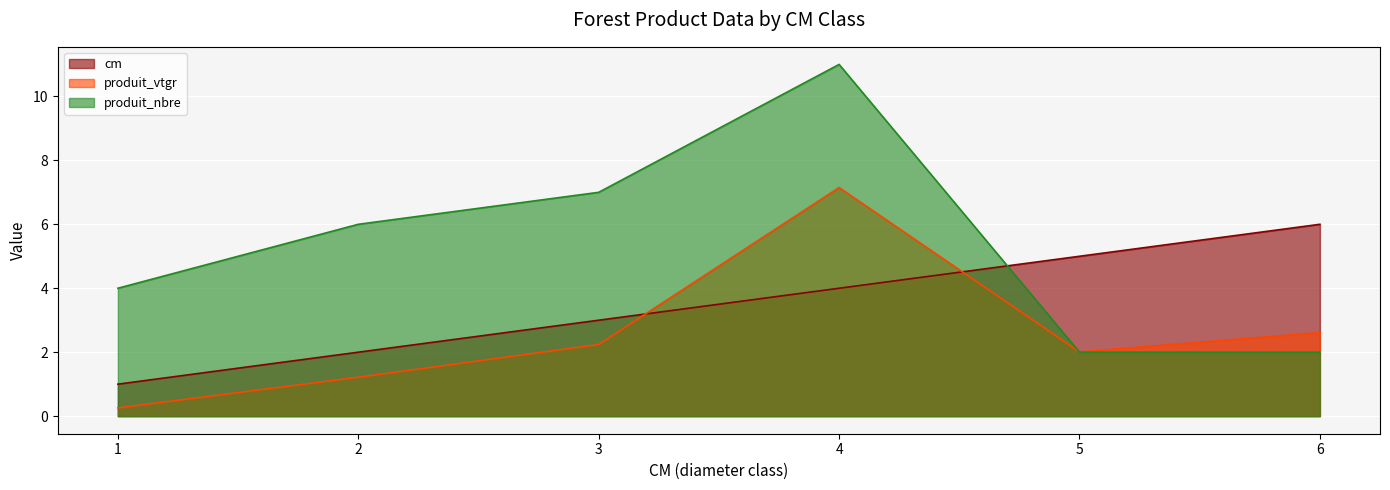

How many intersections are there between produit_nbre and produit_vtgr?

1